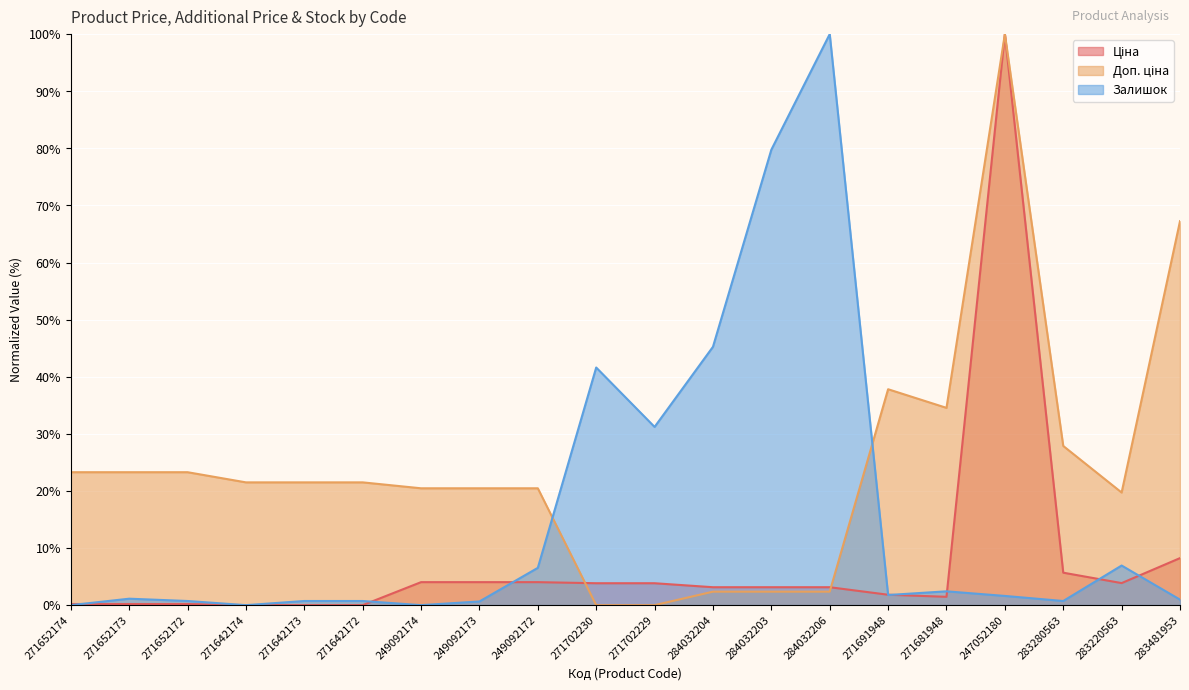

Which series has the largest total across all categories?

Доп. ціна